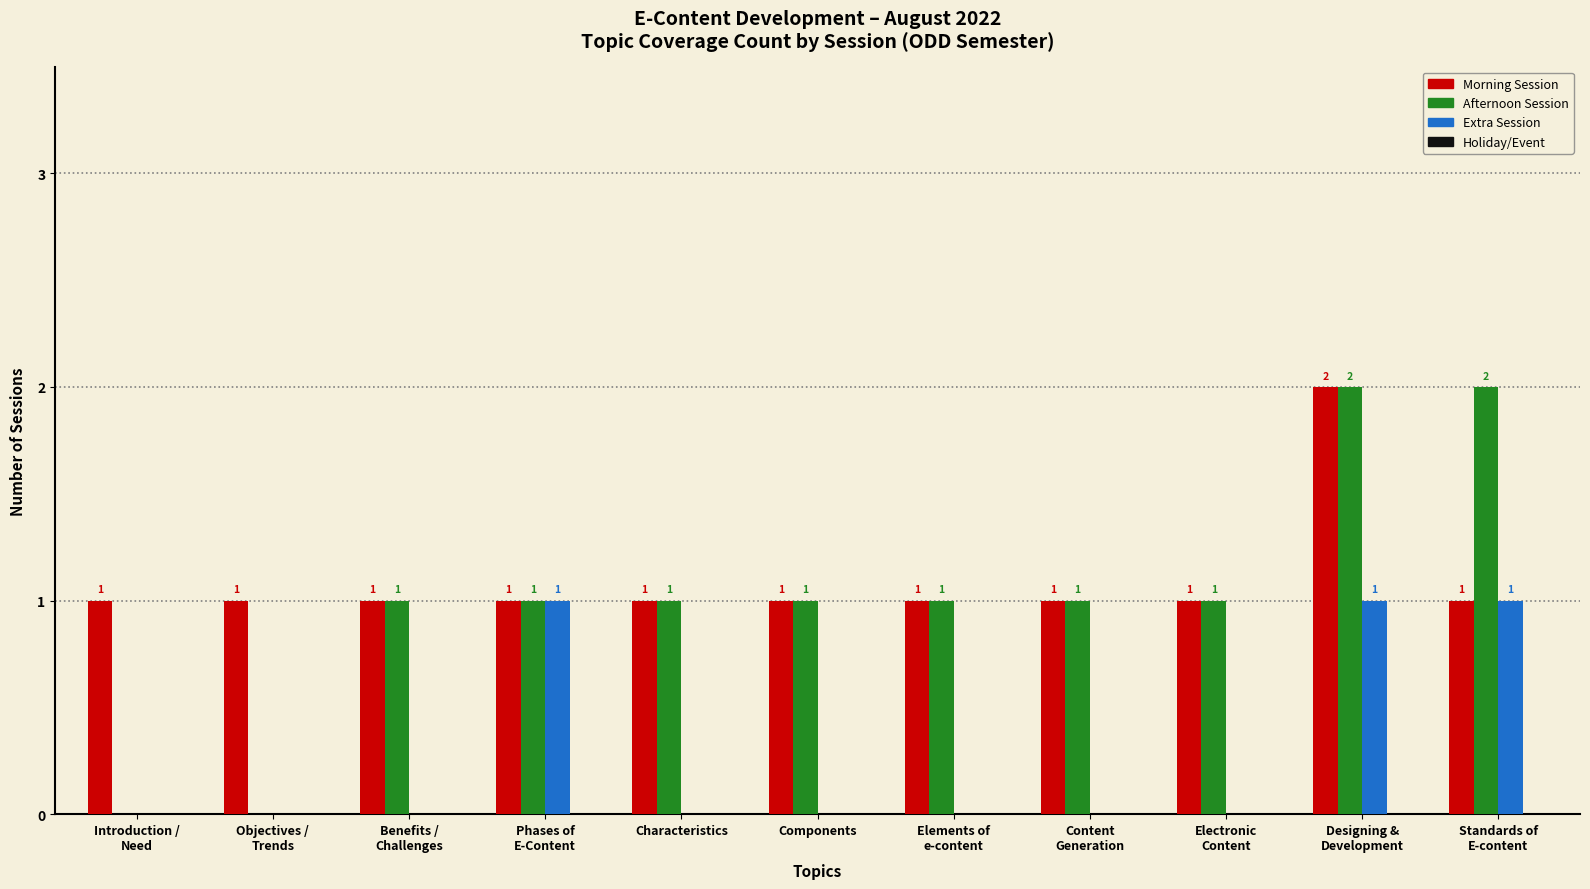

How many groups of bars are there?

11